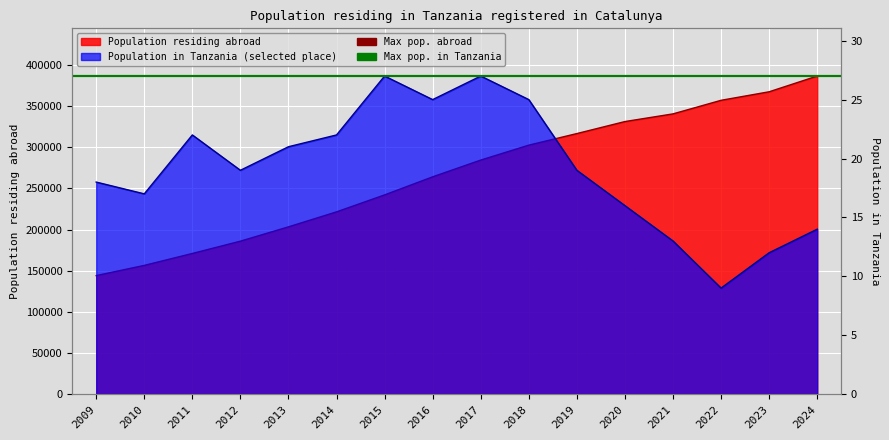

At which label is Population residing abroad closest to 265244?

2016